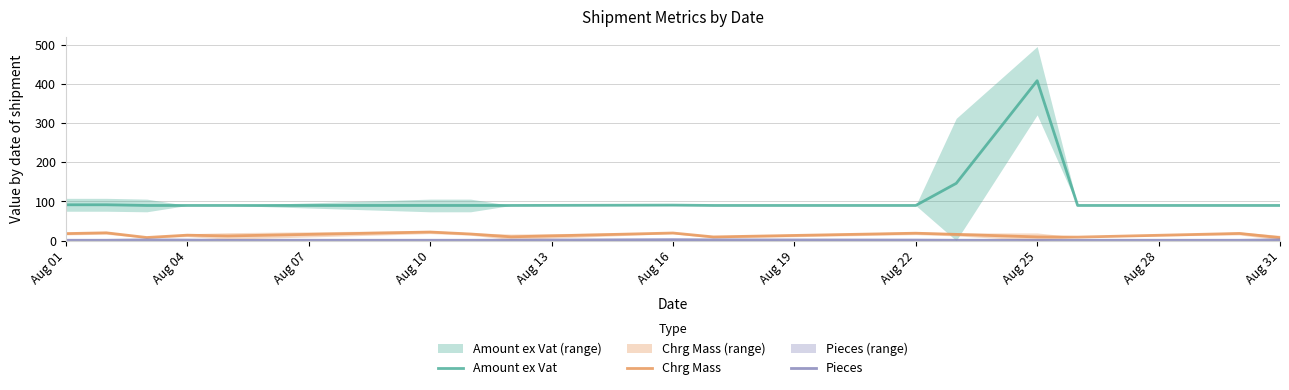

In Chrg Mass, how many points are lower than both neighbors (excluding endpoints)?

5